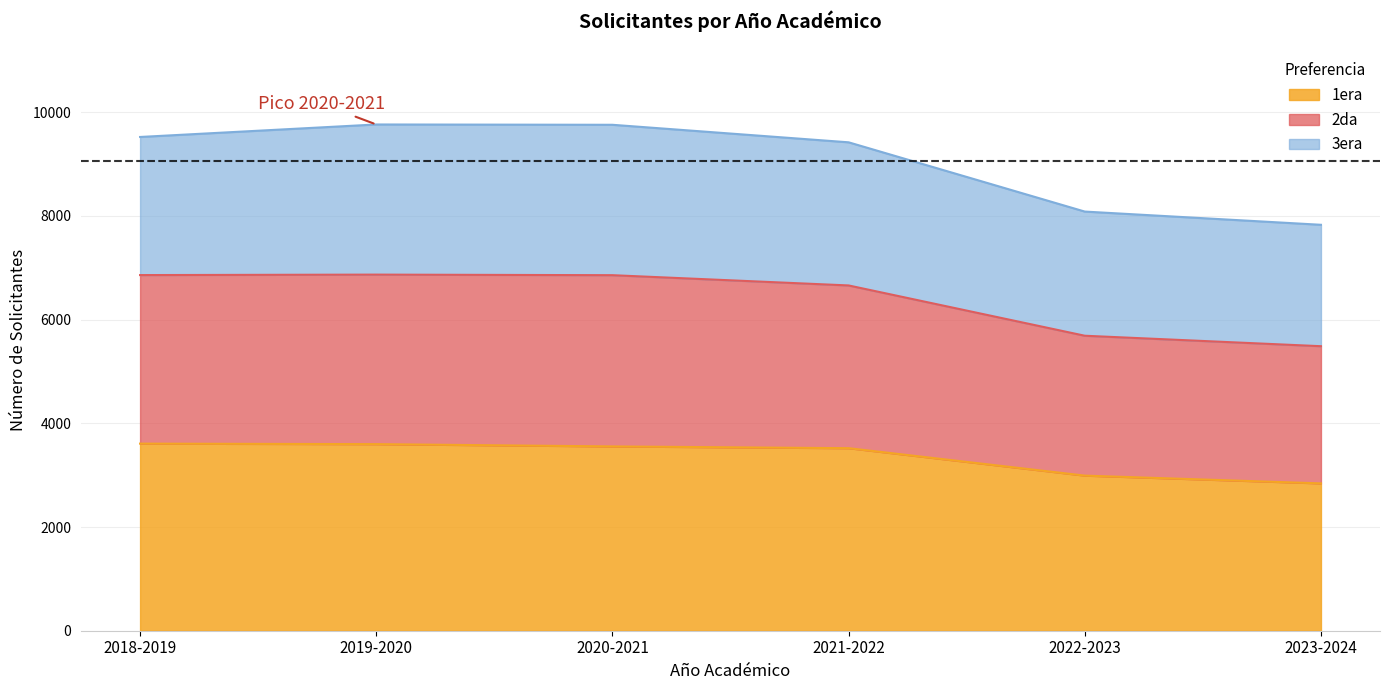

What is the difference between the maximum and minimum values in the 1era series?

767